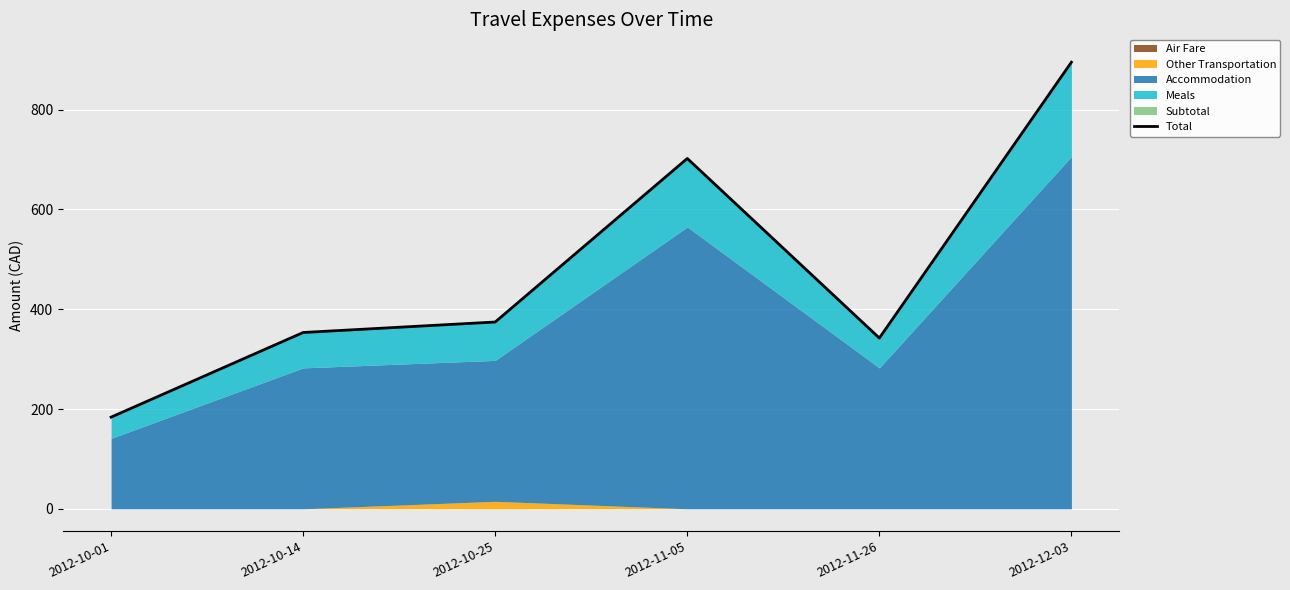

How many values exceed 374?

3